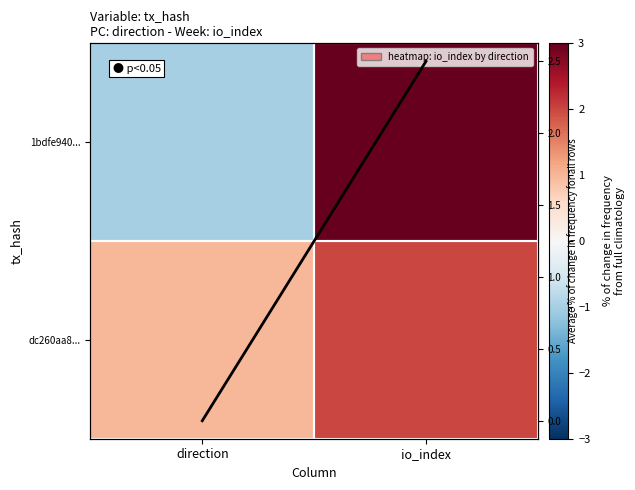

Rank the series by their average value, from lowest to highest.

1bdfe940..., Avg across rows, dc260aa8...